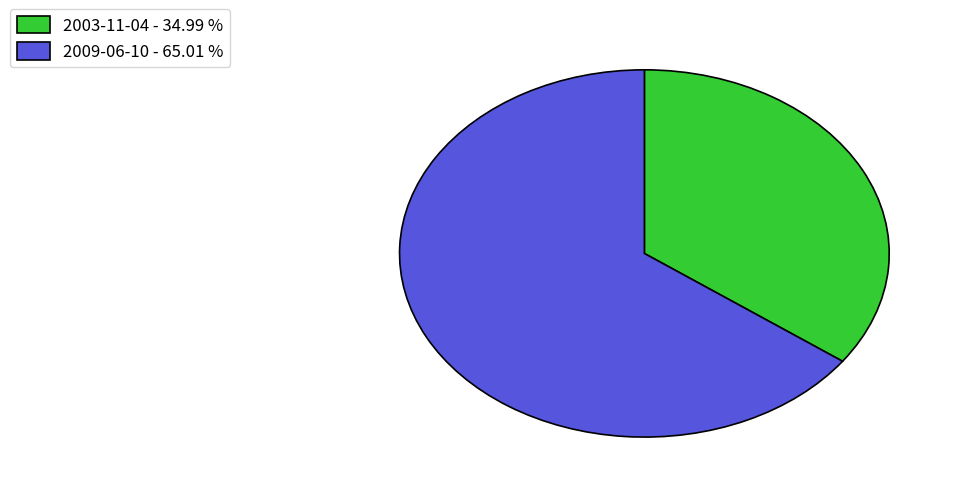

Does any single category account for the majority?

Yes